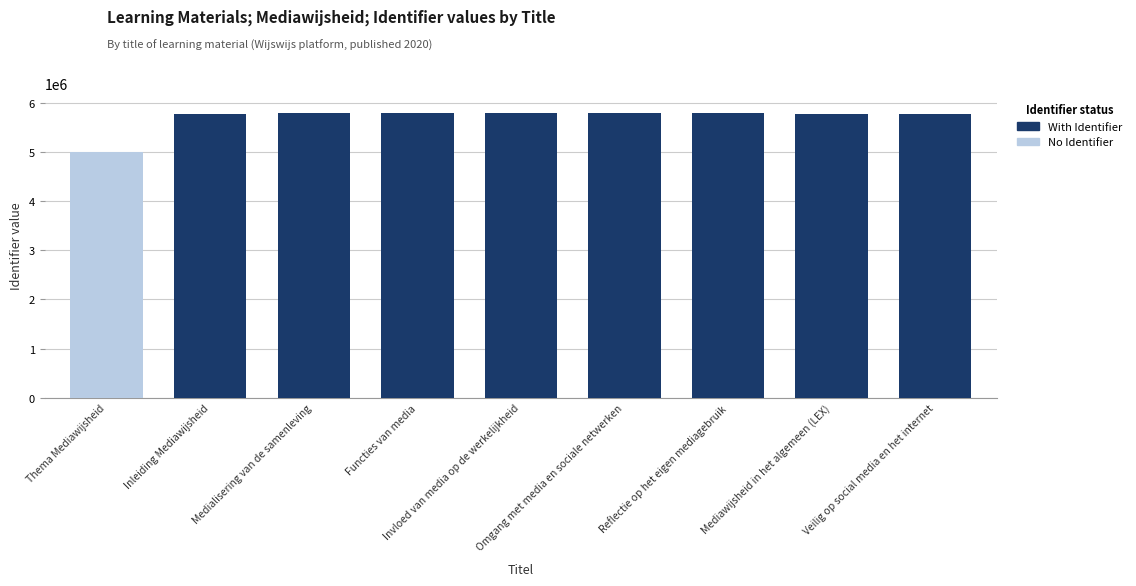

What is the difference between the With Identifier values at Omgang met media en sociale netwerken and Medialisering van de samenleving?

5